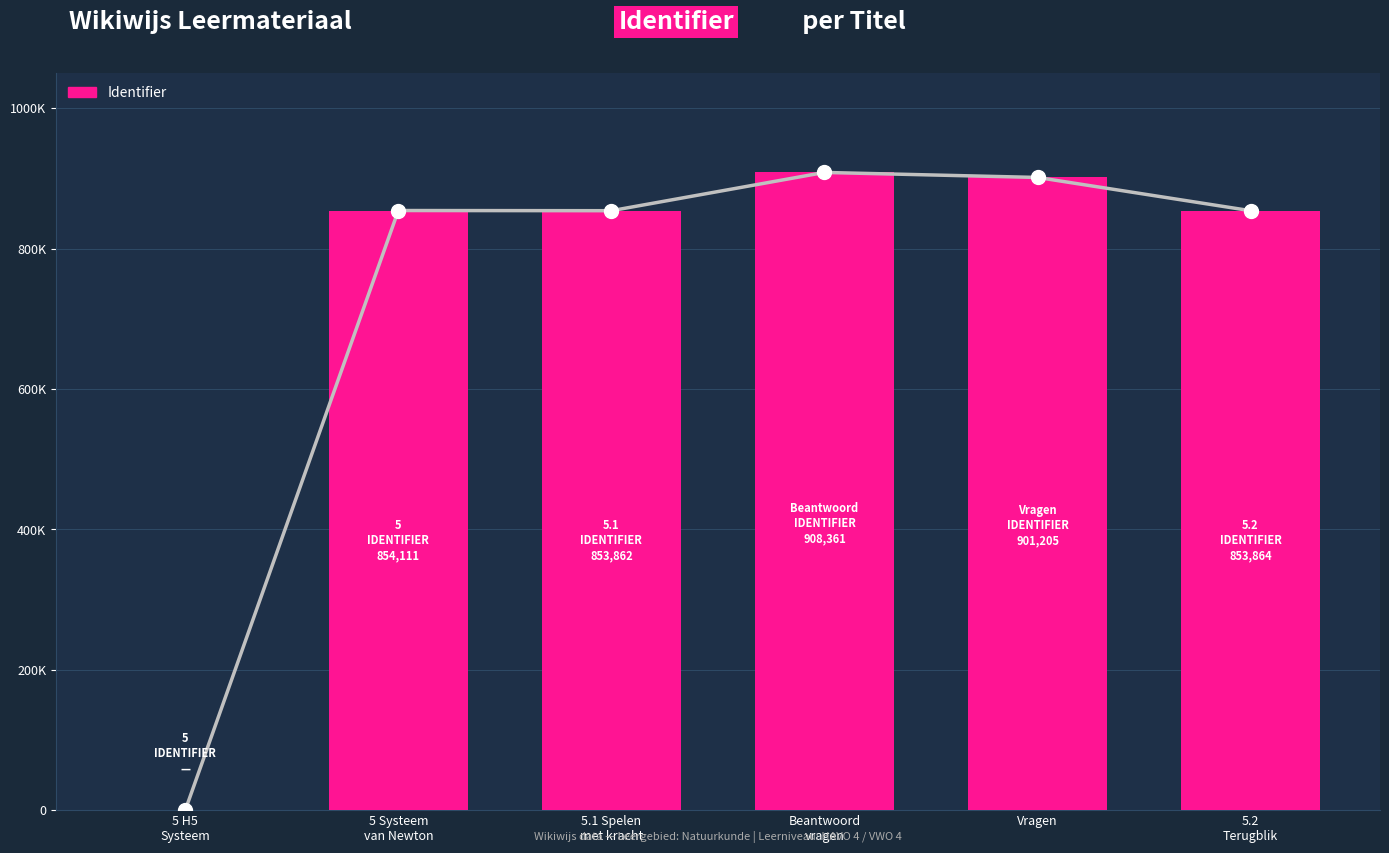

Rank the categories by value from lowest to highest.

5 H5
Systeem, 5.1 Spelen
met kracht, 5.2
Terugblik, 5 Systeem
van Newton, Vragen, Beantwoord
vragen